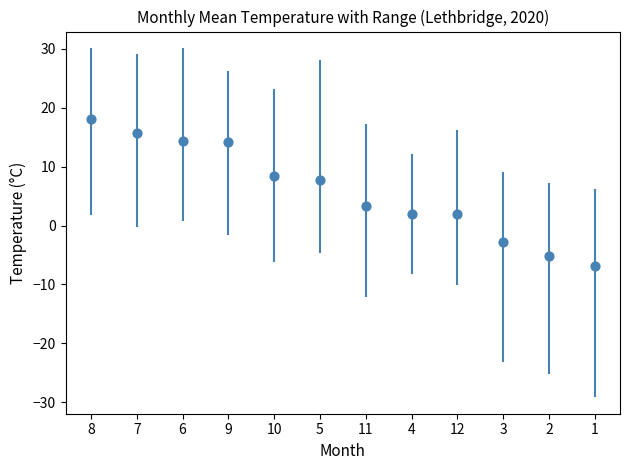

What Y value in the scatter plot is closest to 5?

3.4